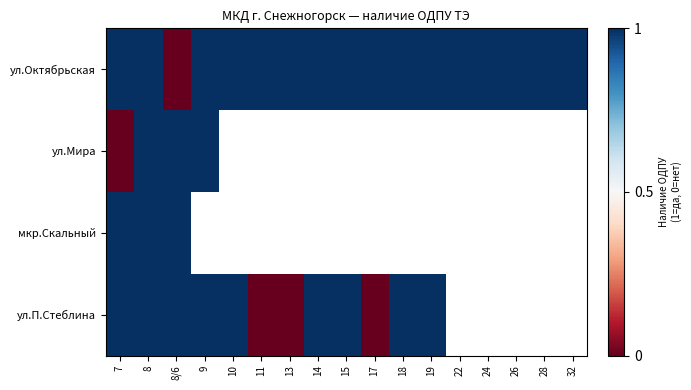

The value of ул.Октябрьская at 22 is 1.6. True or false?

False